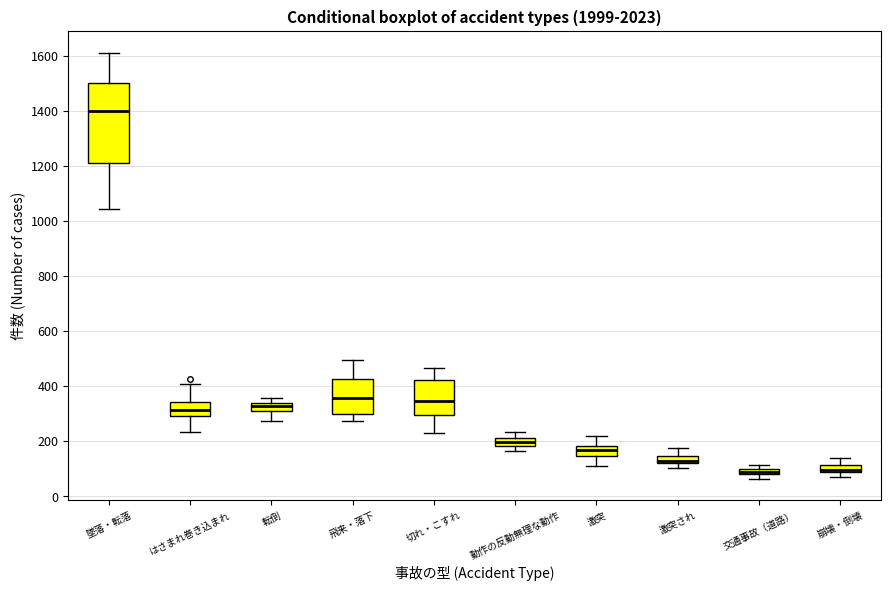

Comparing the boxes themselves (not the whiskers), which one is the tallest?

墜落・転落